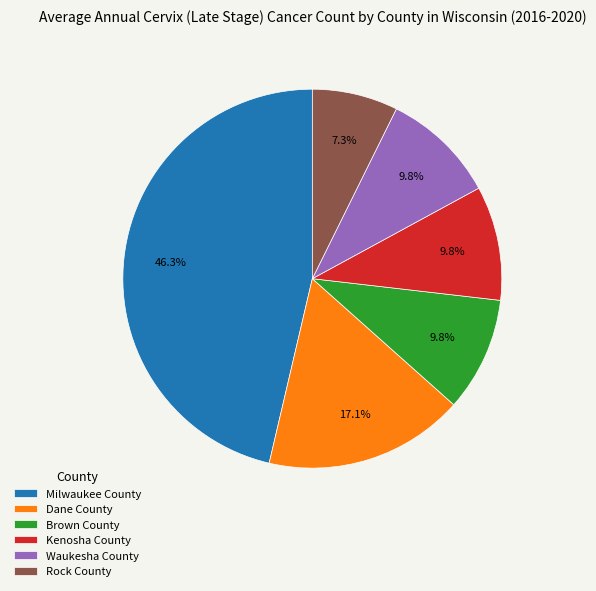

To the nearest percent, what is the combined percentage of Brown County and Milwaukee County?

56%